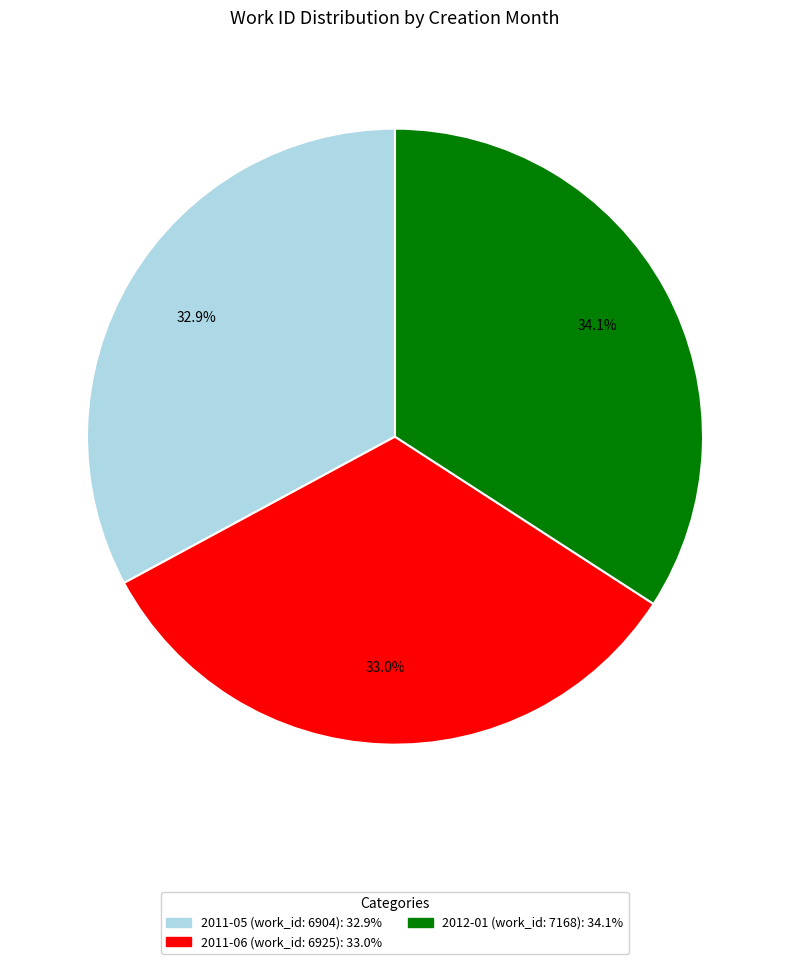

Is there a majority slice in this chart?

No